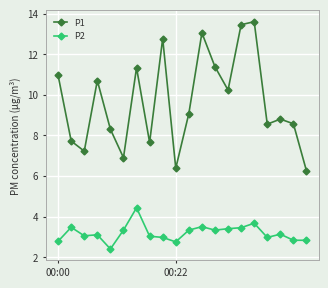

True or false: P1 and P2 cross at least once.

False